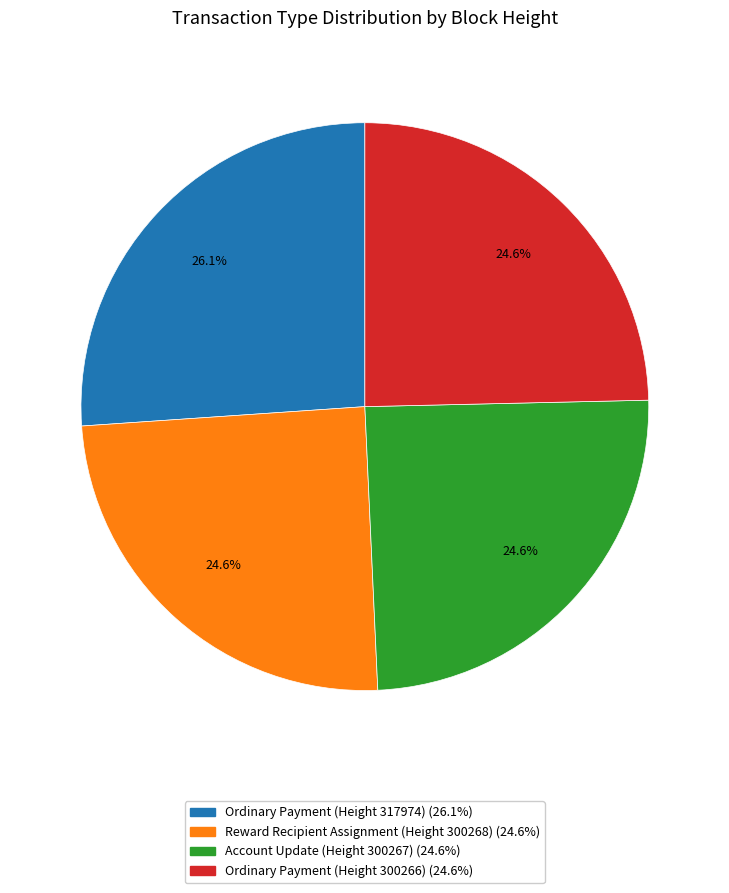

Does any single category account for the majority?

No